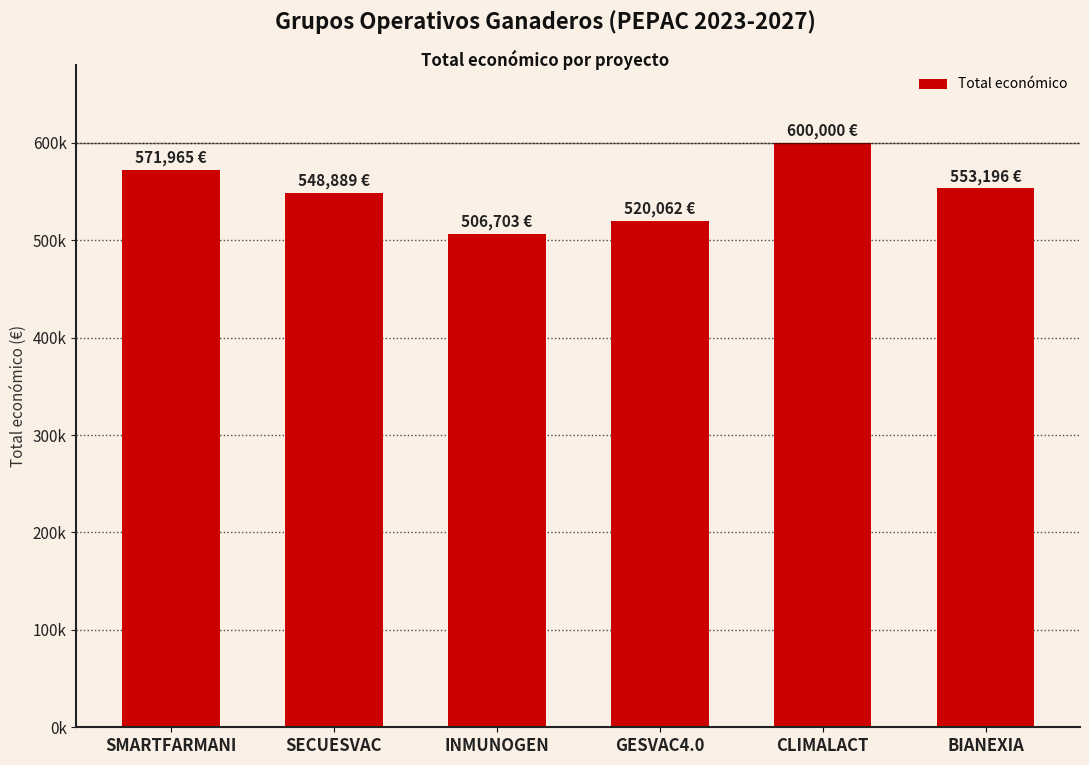

Which label corresponds to the largest value in the chart?

CLIMALACT